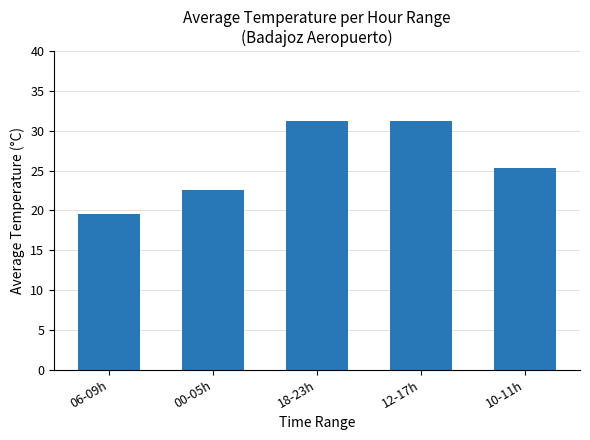

What is the label of the 1st bar from the left?

06-09h